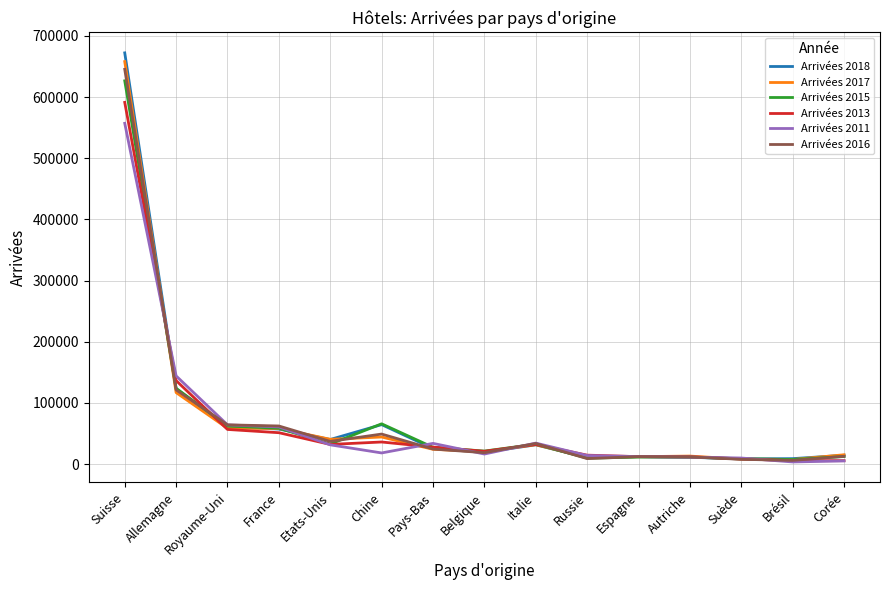

Is the value of Arrivées 2017 at Pays-Bas greater than the value of Arrivées 2015 at Chine?

No